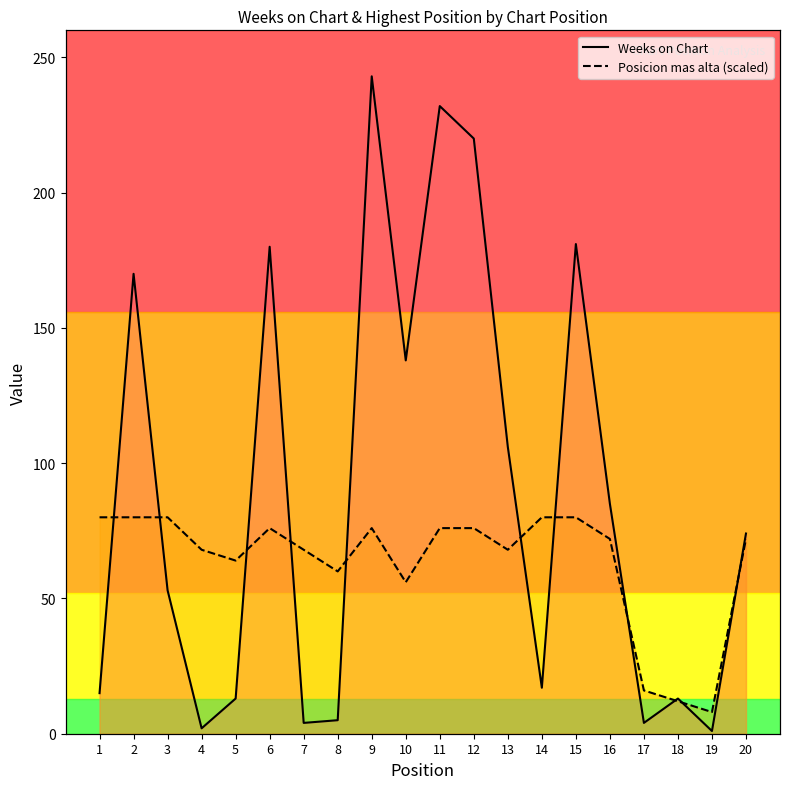

Does the chart have visible grid lines?

No